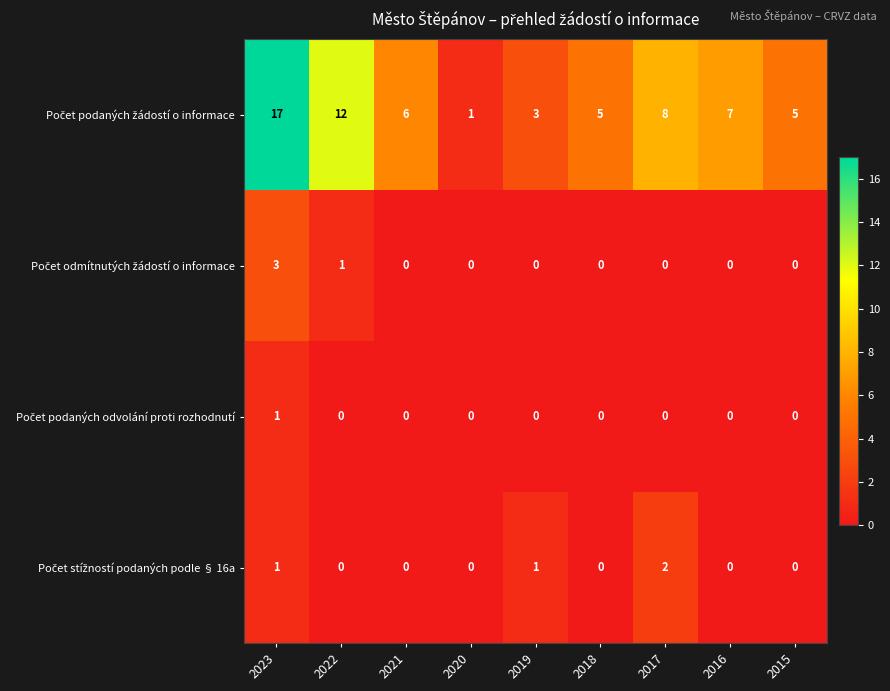

What is the difference between the highest and lowest values at 2015?

5